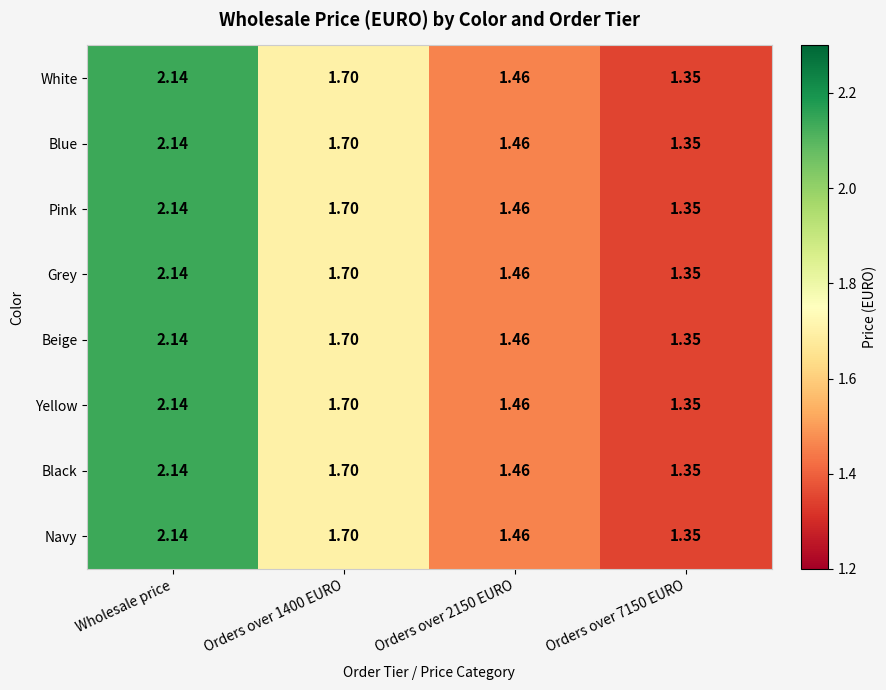

At which category does the chart reach its peak across all series?

Wholesale price